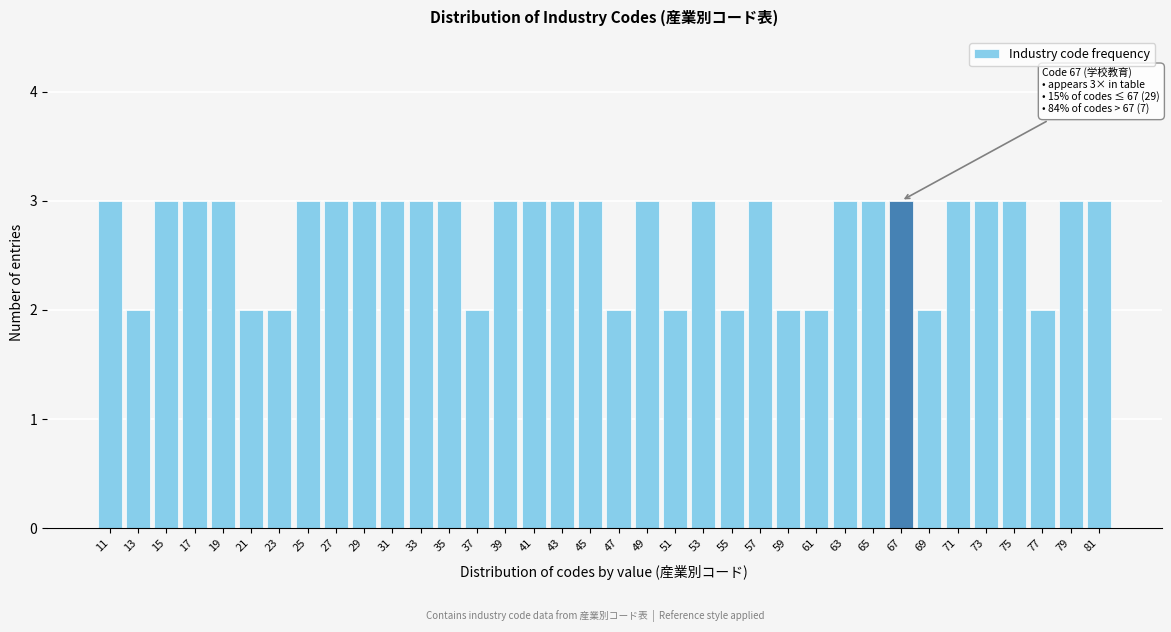

What is the value of the 19th bar from the left?

2